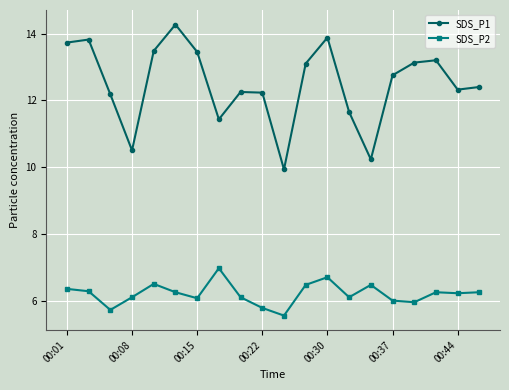

True or false: SDS_P2 has more than 1 interior local peaks.

True